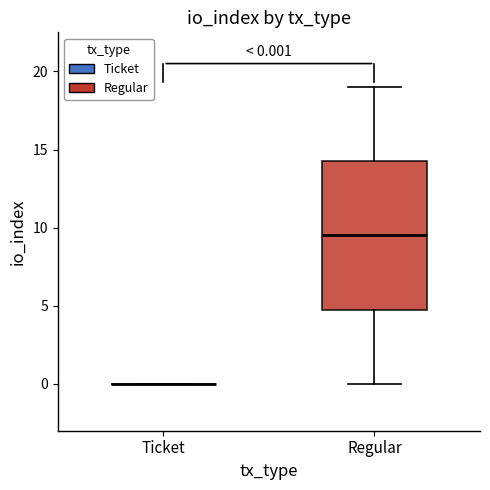

Comparing the boxes themselves (not the whiskers), which one is the tallest?

Regular